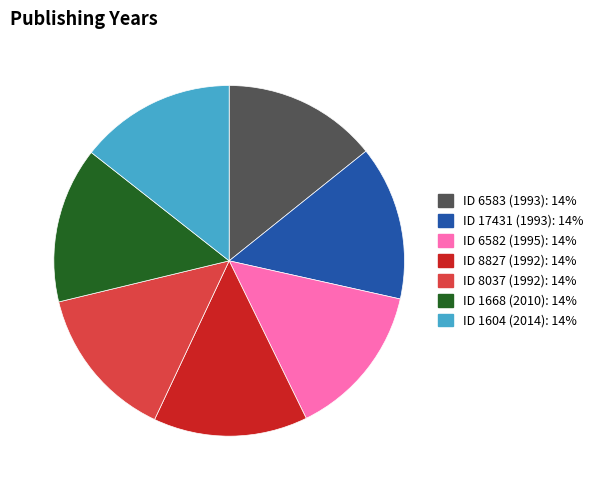

Is there any slice that represents more than half of the pie?

No